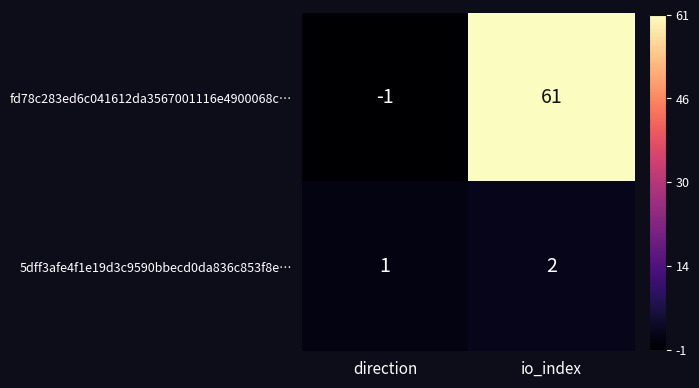

At which category does the chart reach its peak across all series?

io_index